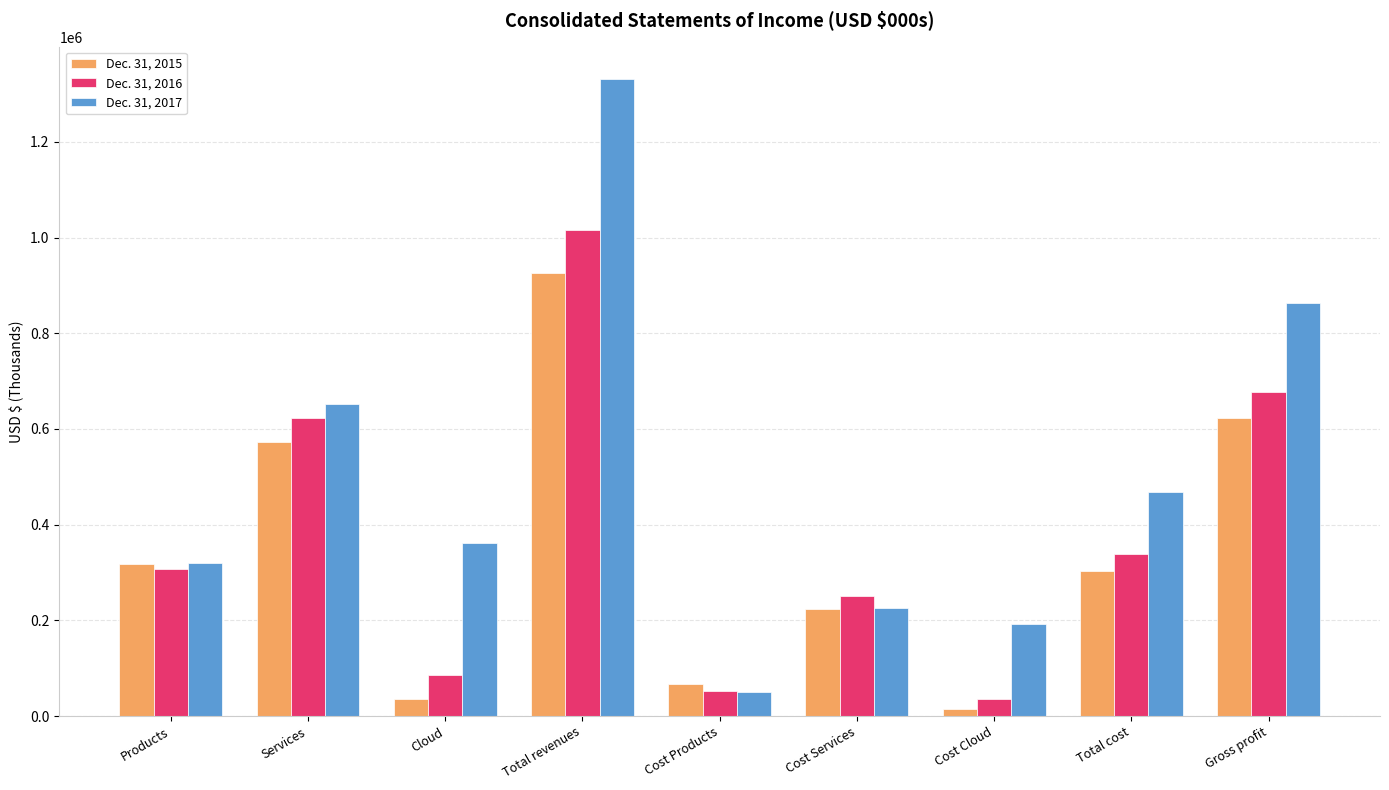

Is it true that Dec. 31, 2015 equals 209496 at Total revenues?

False